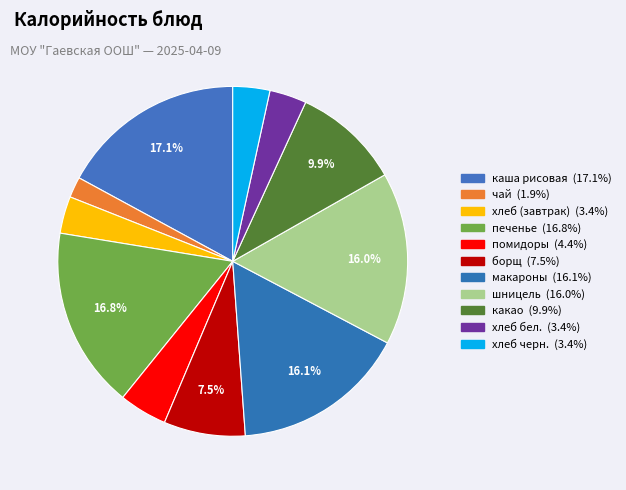

To the nearest percent, what is the difference between the largest and smallest slice percentages?

15%